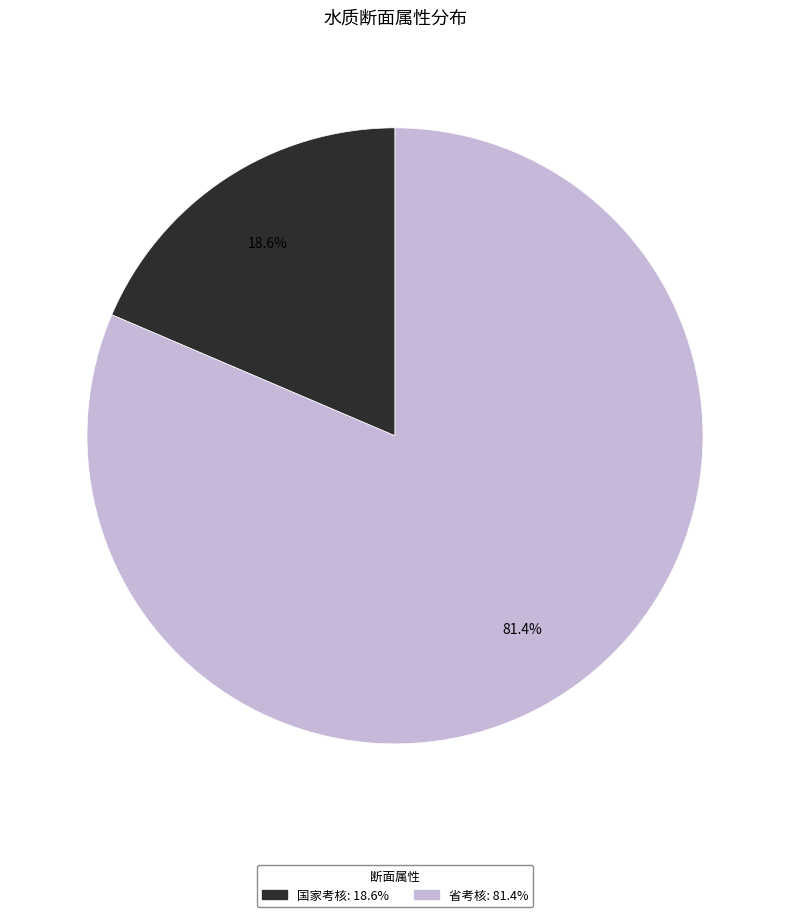

Which category has the smallest portion of the pie?

国家考核